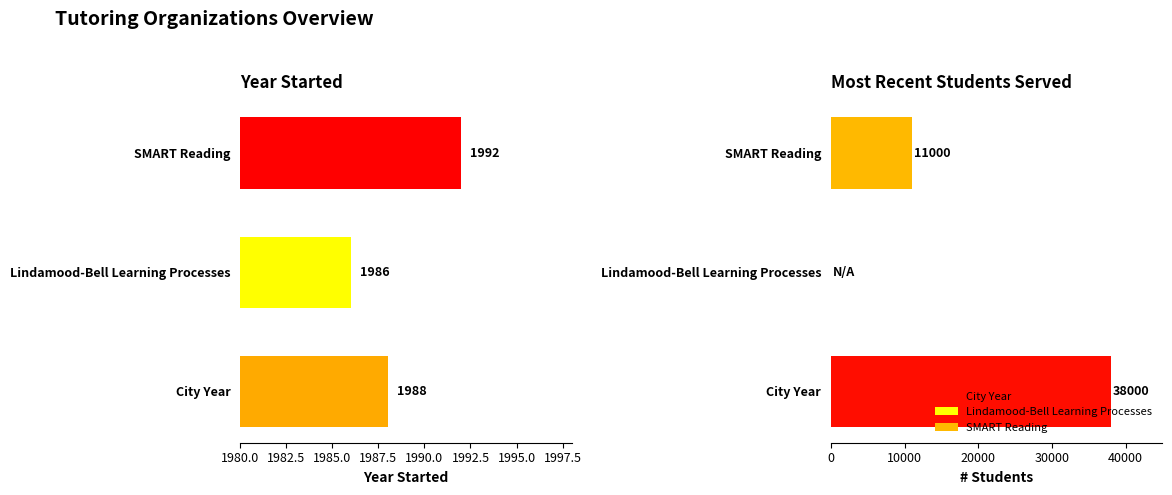

What is the sum of all values?

5966